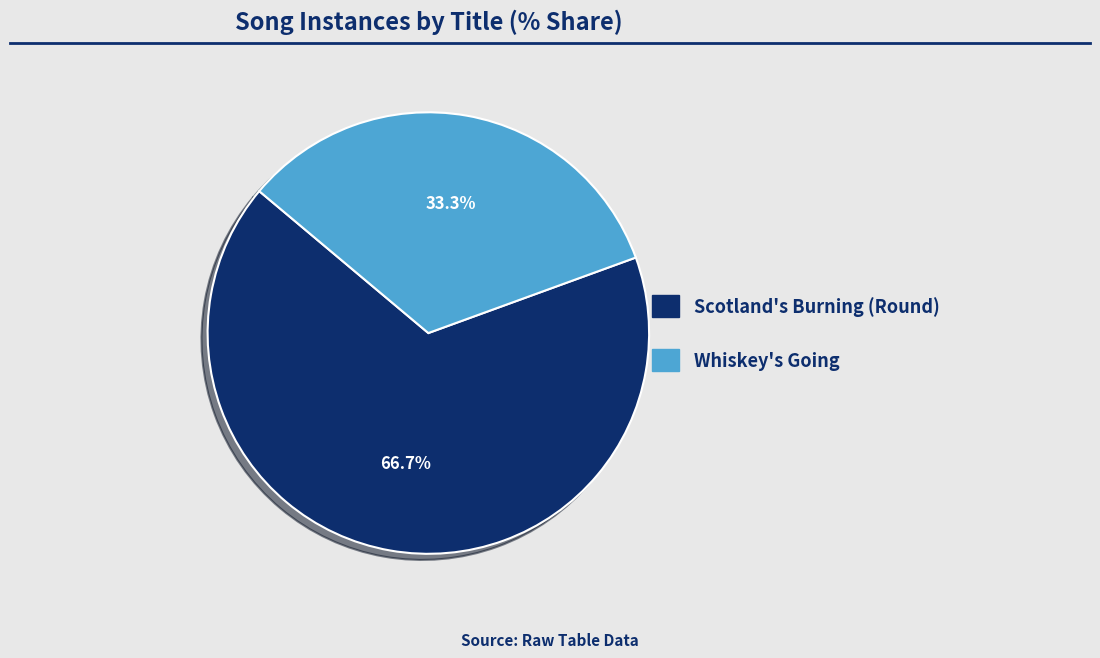

True or false: Whiskey's Going accounts for 47% of the total.

False